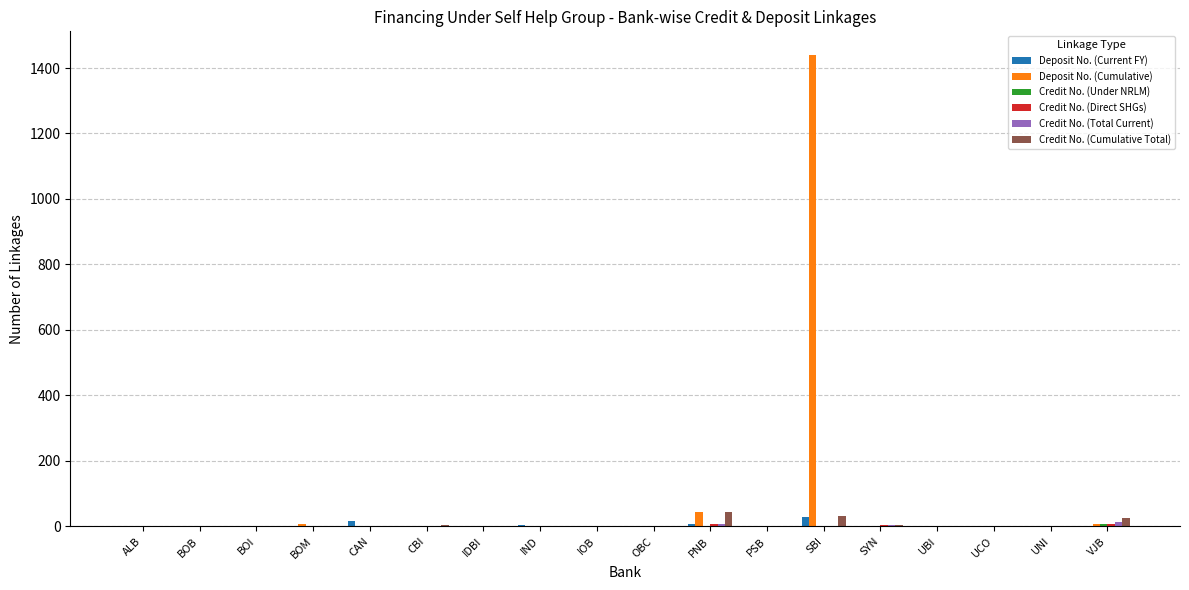

At which category is the sum across all series the highest?

SBI